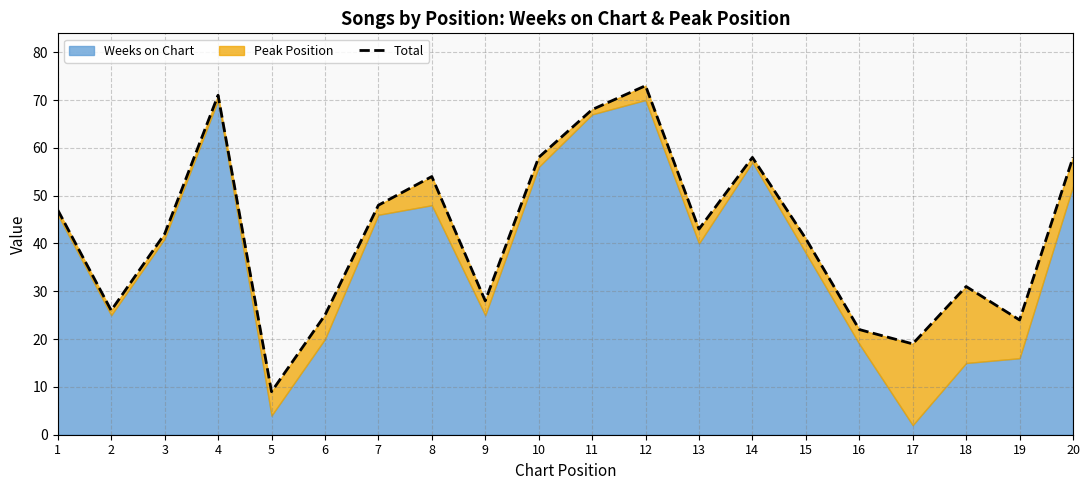

What is the value of the 13th point from the left?

43